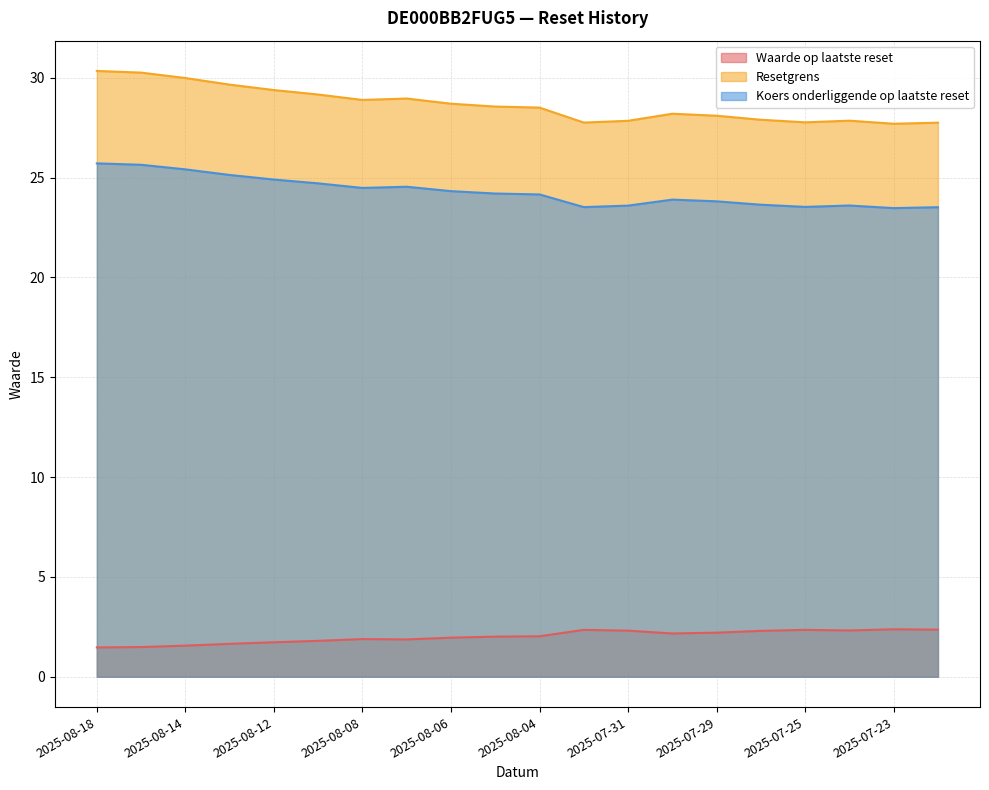

At which label does Koers onderliggende op laatste reset first exceed 24?

2025-08-18